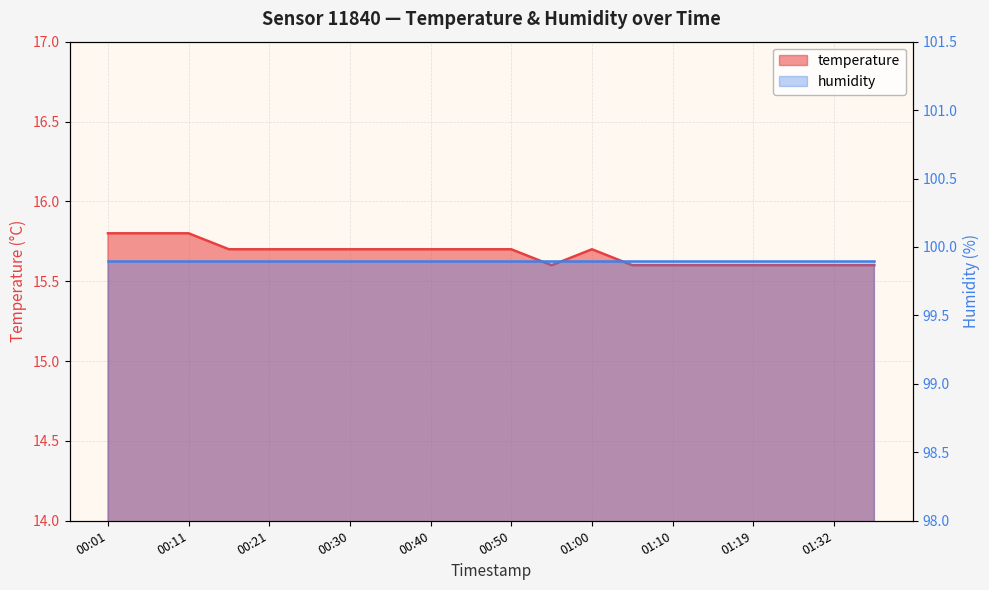

List the labels in order of value, smallest first.

00:55, 01:05, 01:10, 01:14, 01:19, 01:27, 01:32, 01:37, 00:16, 00:21, 00:26, 00:30, 00:35, 00:40, 00:45, 00:50, 01:00, 00:01, 00:06, 00:11